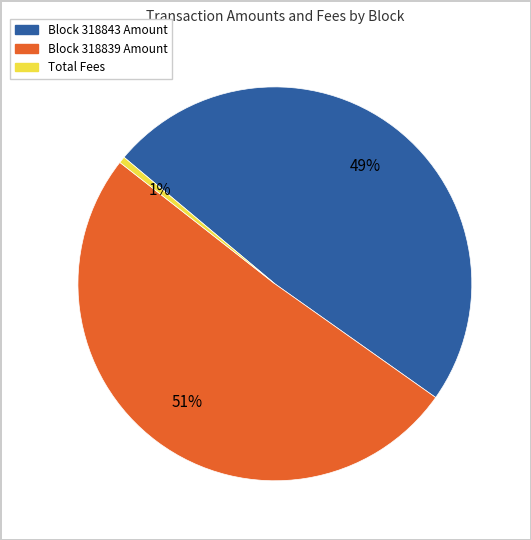

Is there a majority slice in this chart?

Yes